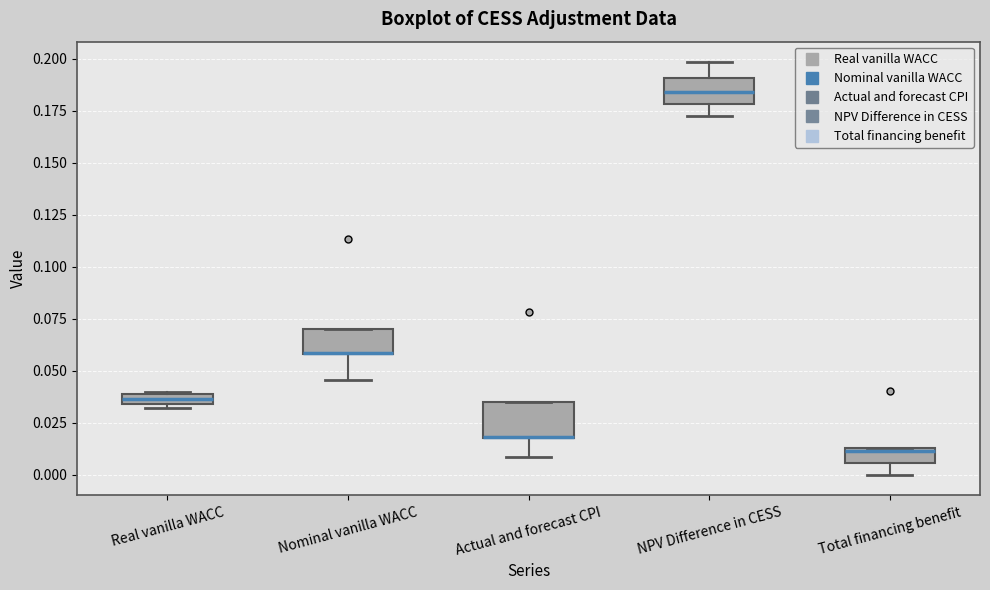

Where is the lower edge of the box for Nominal vanilla WACC on the y-axis? The values are not printed on the chart, so give them approximately, as read against the axis.

0.060